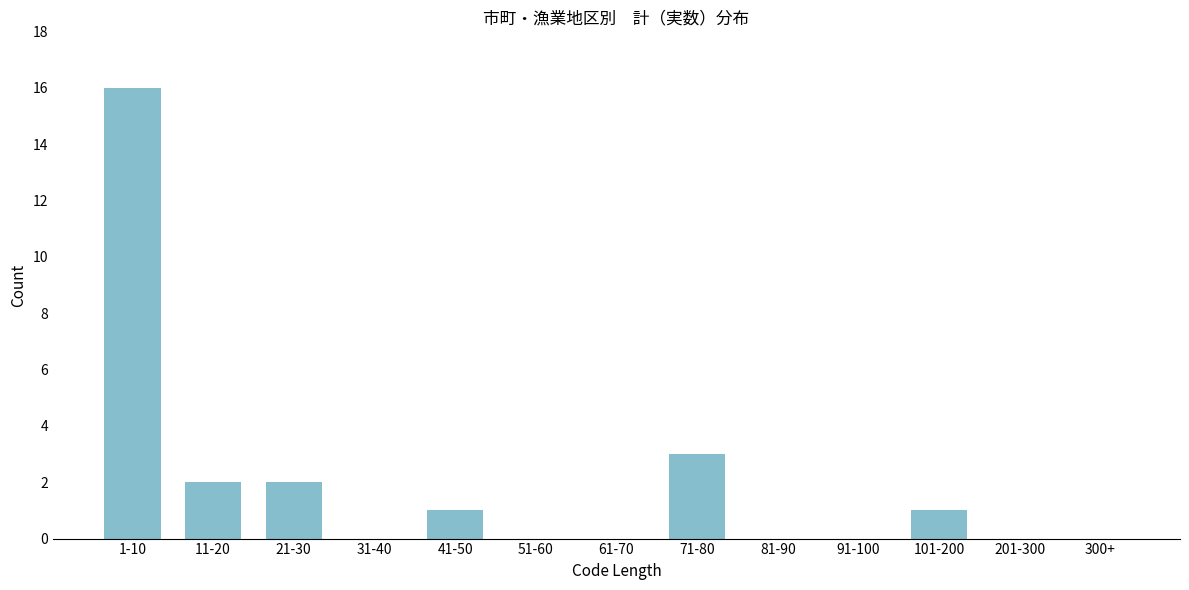

Reading right to left, transcribe all the data shown in this chart.

300+=0	201-300=0	101-200=1	91-100=0	81-90=0	71-80=3	61-70=0	51-60=0	41-50=1	31-40=0	21-30=2	11-20=2	1-10=16